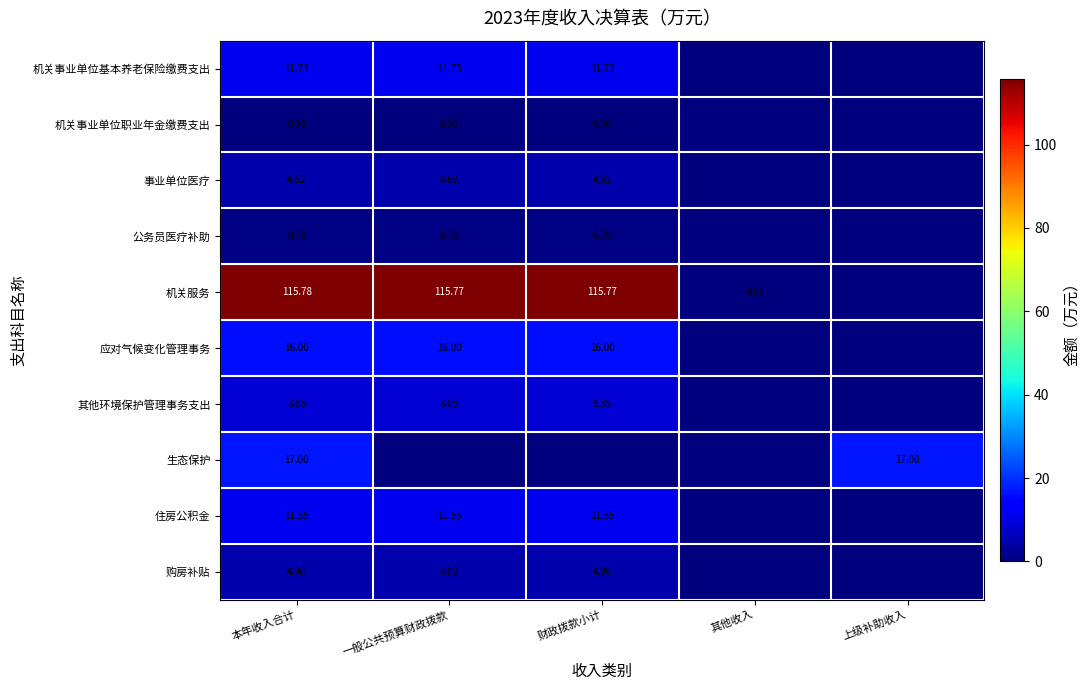

Rank the series at 本年收入合计 from lowest to highest value.

机关事业单位职业年金缴费支出, 公务员医疗补助, 事业单位医疗, 购房补贴, 其他环境保护管理事务支出, 住房公积金, 机关事业单位基本养老保险缴费支出, 应对气候变化管理事务, 生态保护, 机关服务